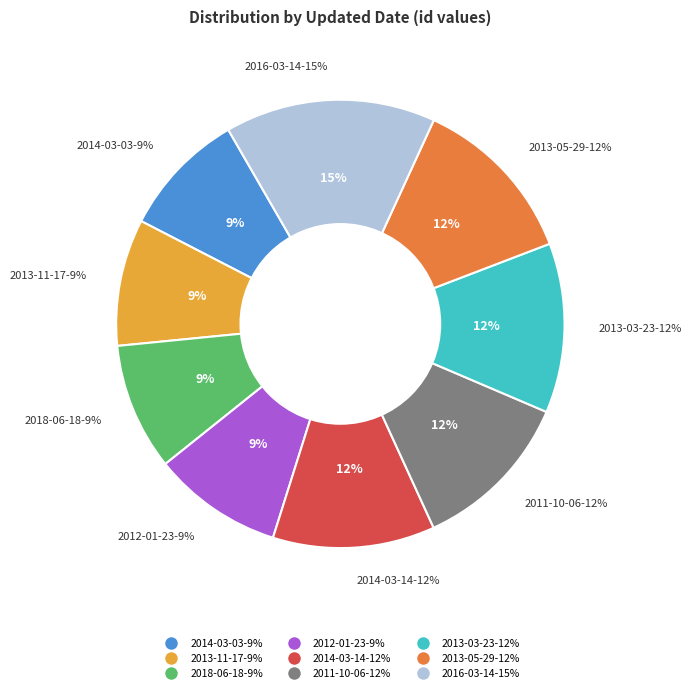

Rank the categories by value from lowest to highest.

2014-03-03, 2013-11-17, 2018-06-18, 2012-01-23, 2014-03-14, 2011-10-06, 2013-03-23, 2013-05-29, 2016-03-14